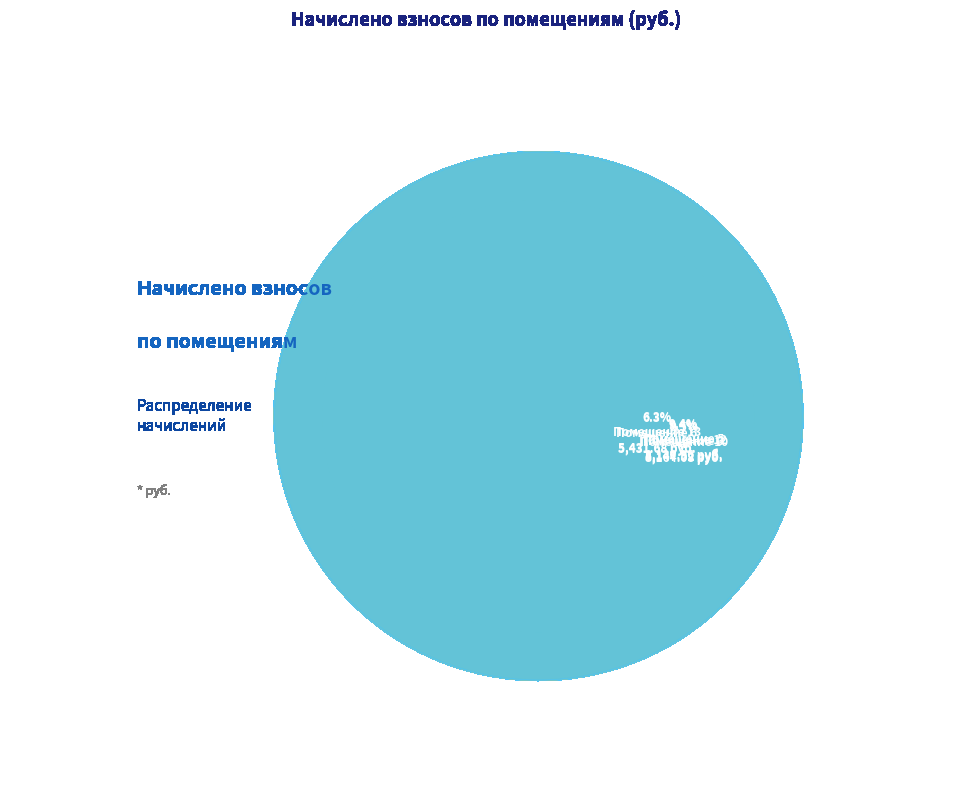

To the nearest percent, what is the difference between the largest and smallest slice percentages?

3%